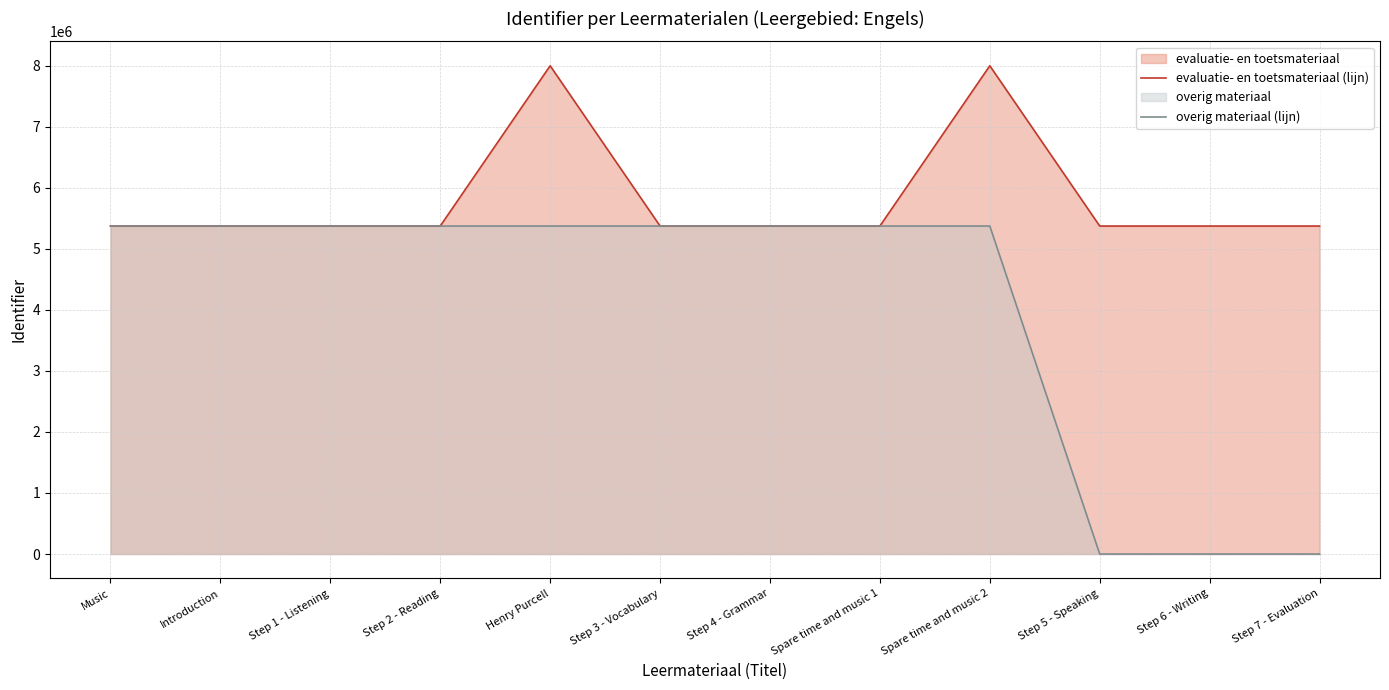

At which label does overig materiaal (lijn) reach its peak?

Spare time and music 2